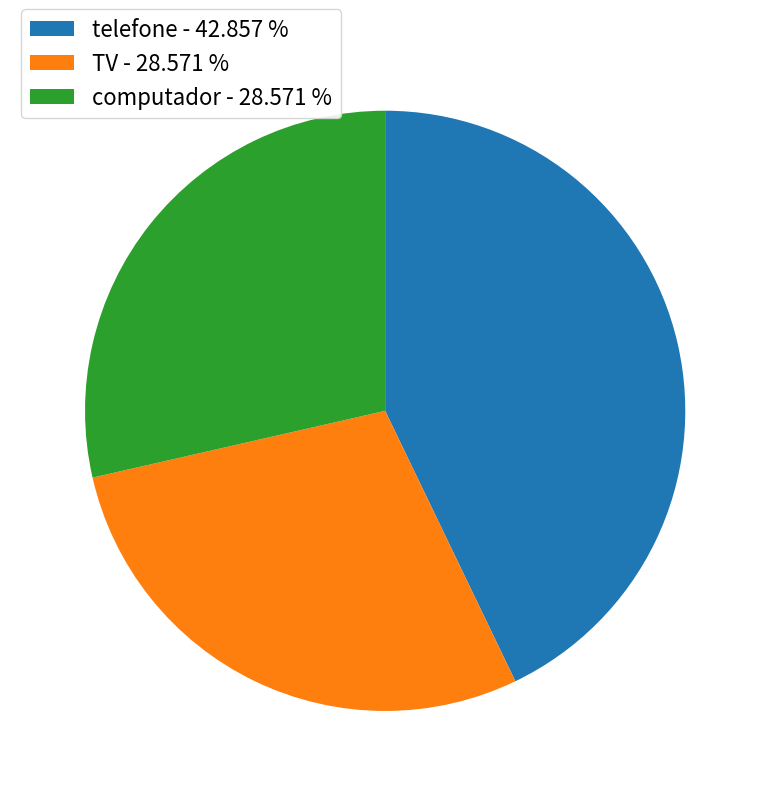

Does TV - 28.571 % represent more than half of the total?

No